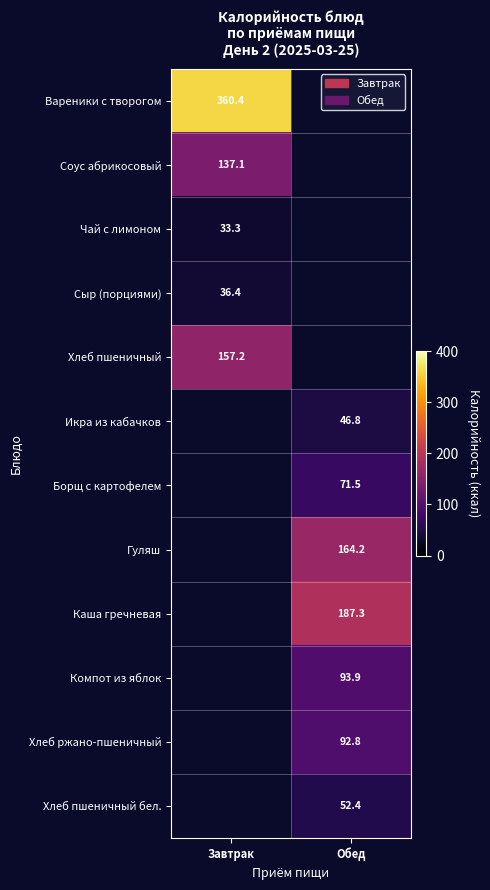

The Хлеб пшеничный бел. series shows 86.6 at Обед. True or false?

False